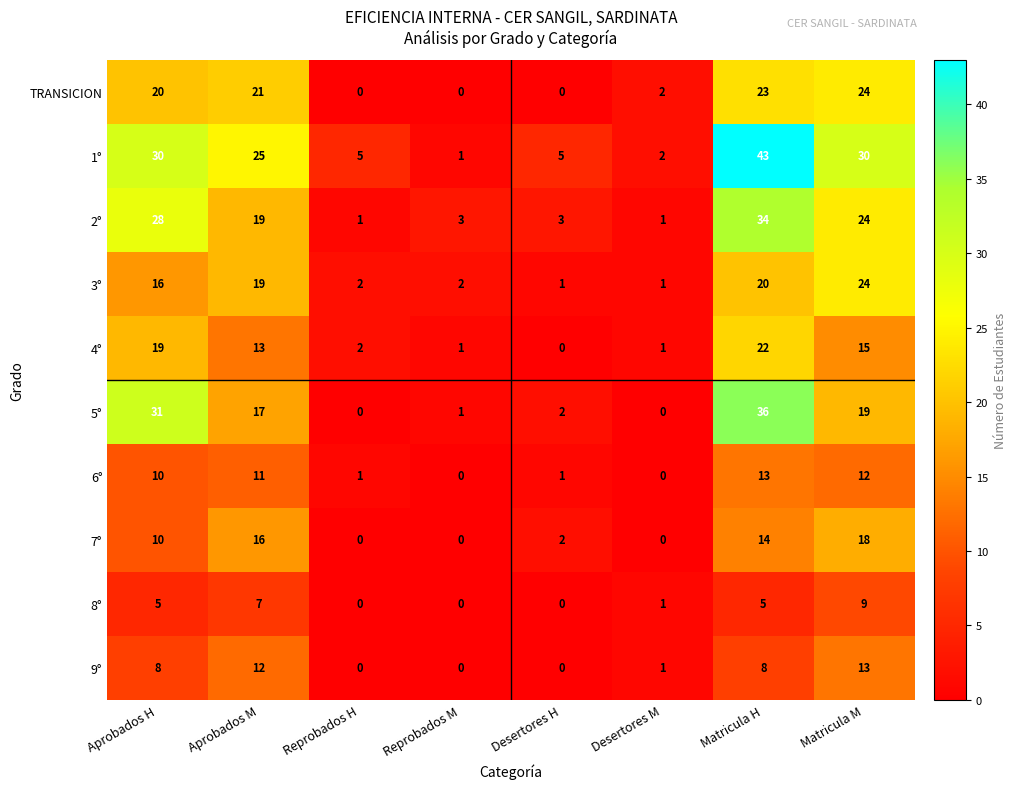

At how many categories does at least one series exceed 29?

3